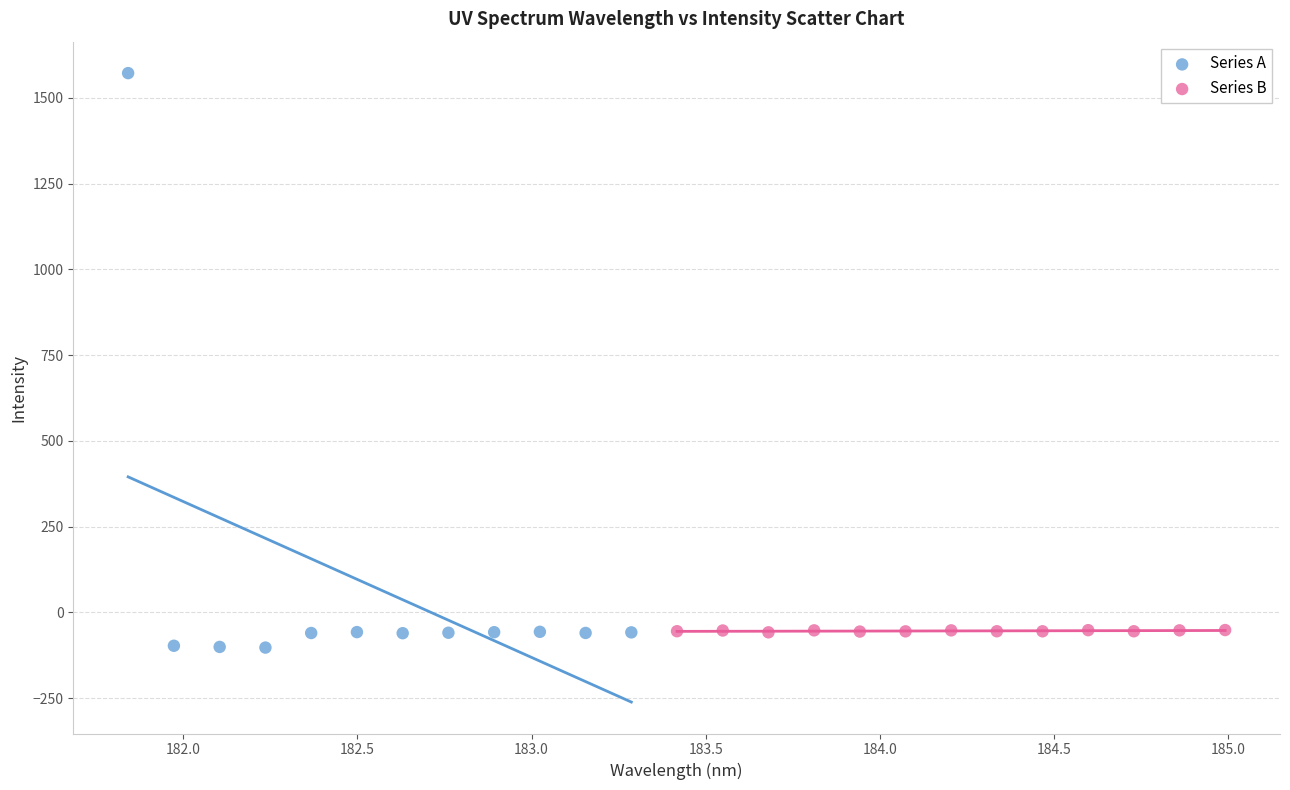

Which series contains the highest Y value?

Series A